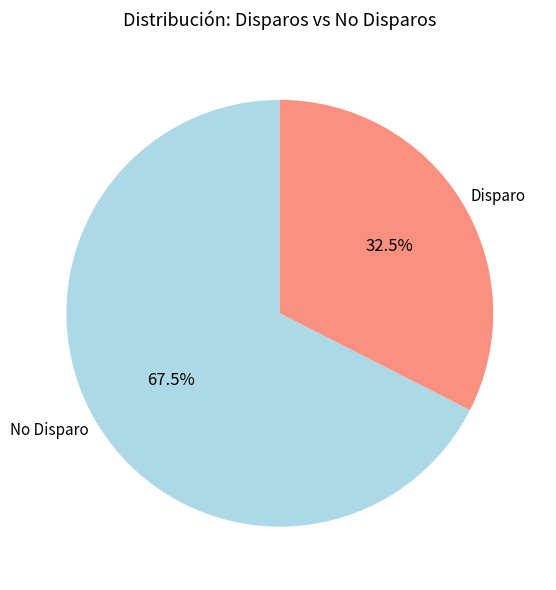

What is the total percentage of Disparo and No Disparo?

100.0%